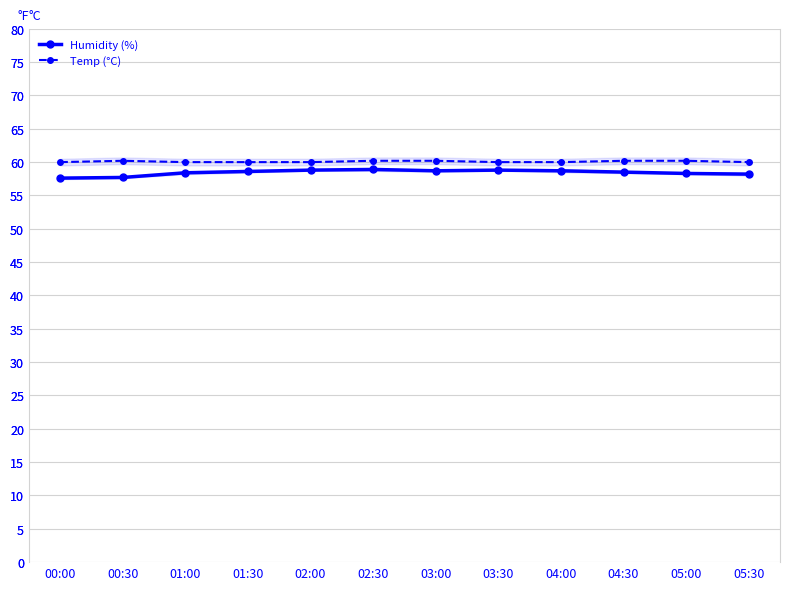

True or false: Temp (°C) has a value of 60.2 at 00:30.

True